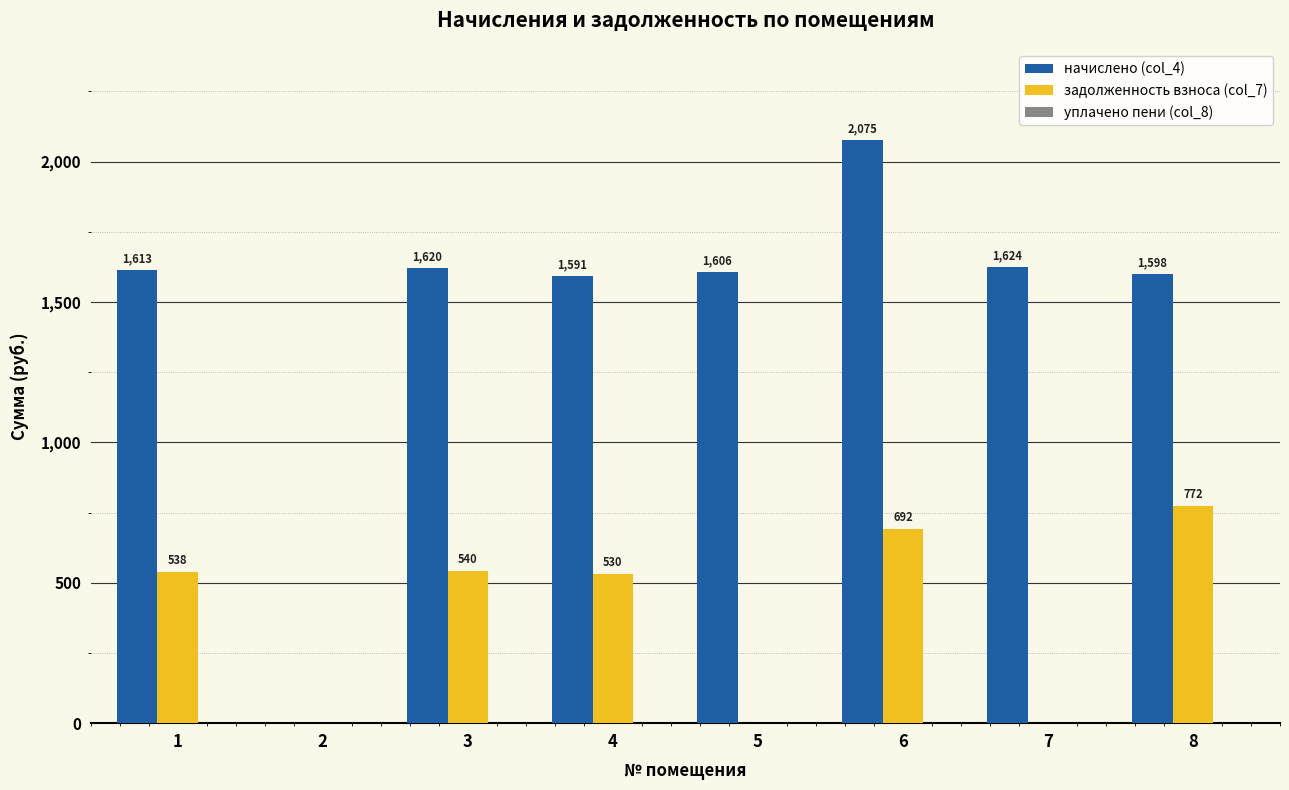

Which series has the largest range (max minus min)?

начислено (col_4)